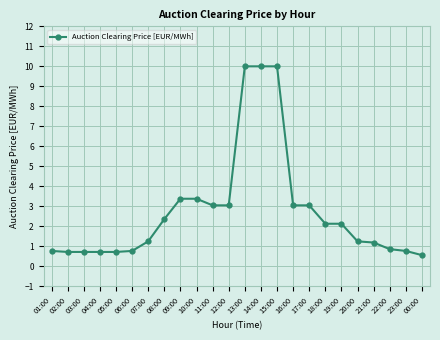

What is the difference between the maximum and minimum values?

9.4